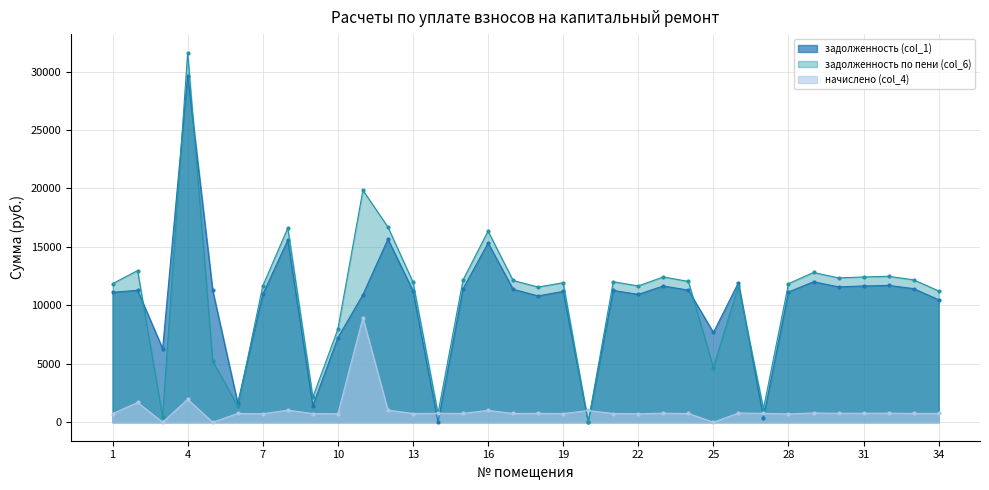

At which category does the chart reach its minimum across all series?

14